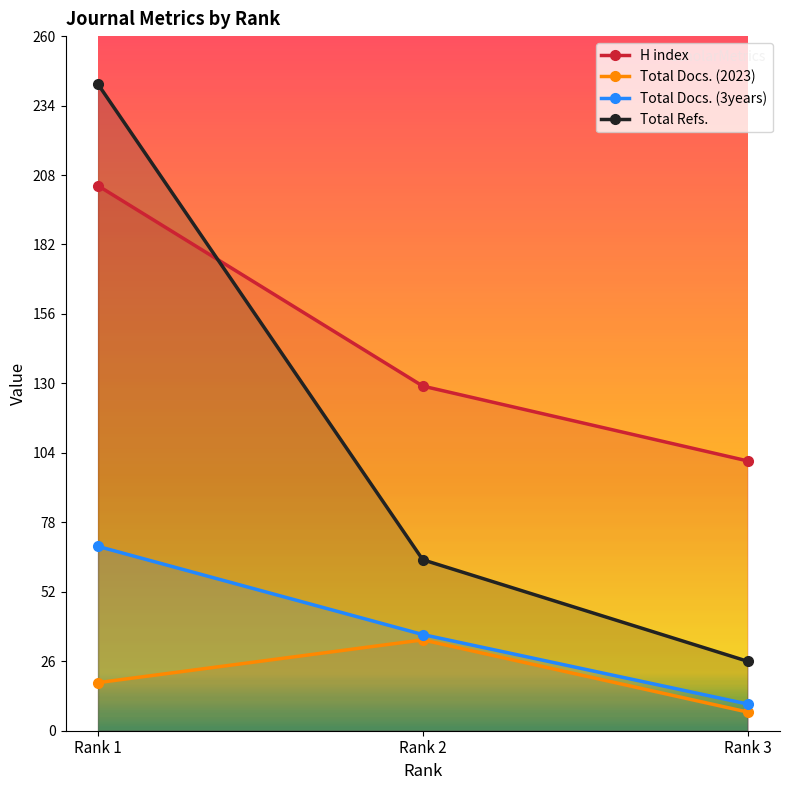

What is the average value of the H index series?

145